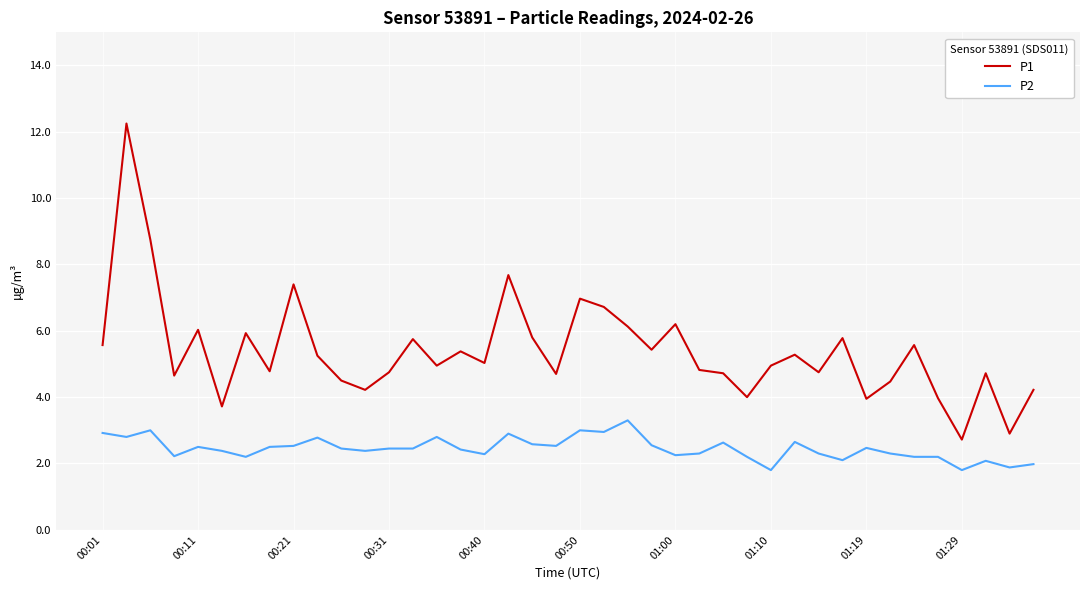

List the series in order of their overall mean, highest first.

P1, P2